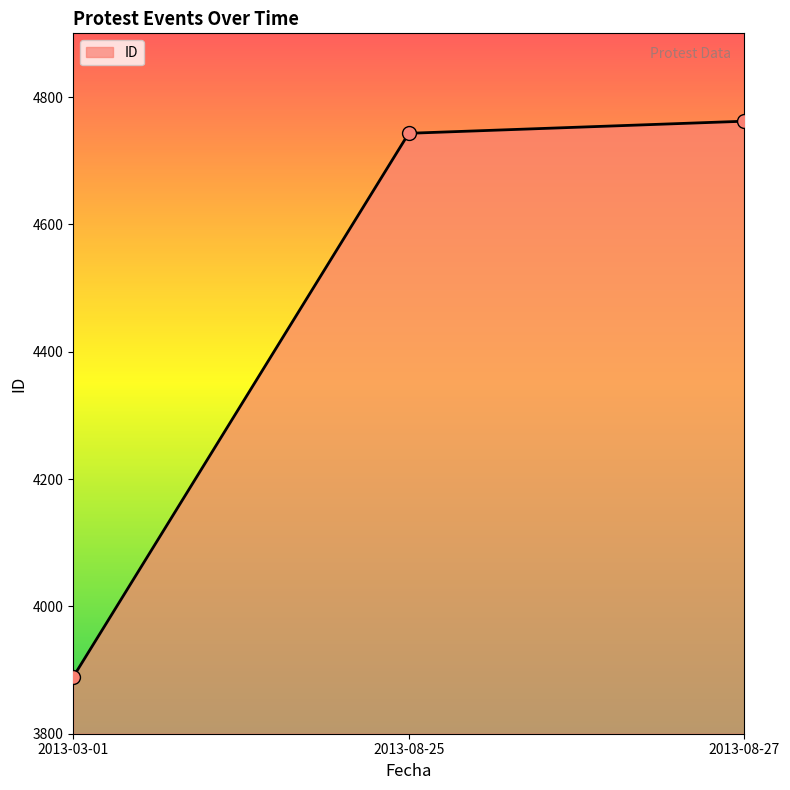

What is the change in value from 2013-03-01 to 2013-08-25?

+854